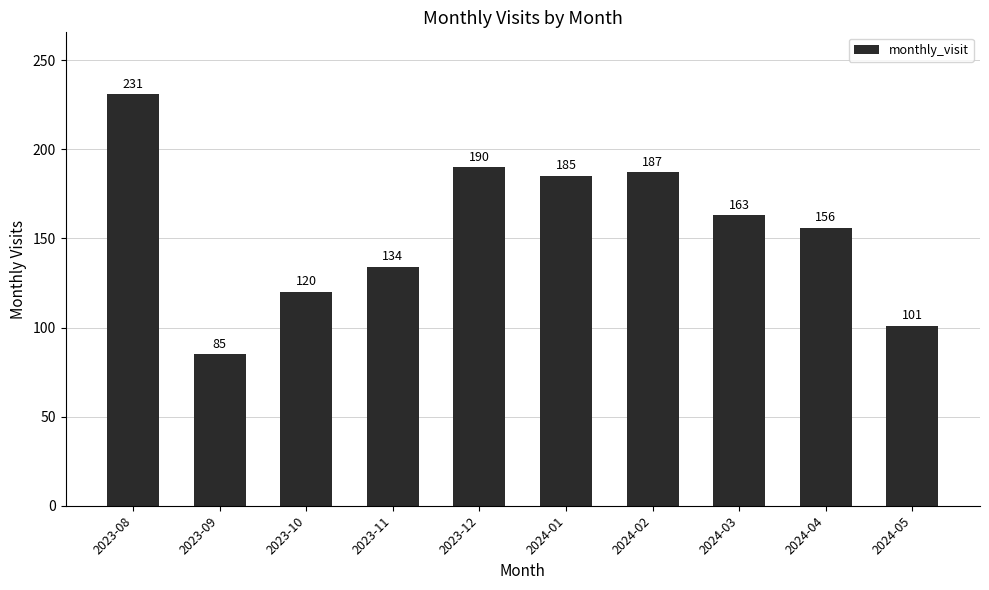

At which label does the data first exceed 163?

2023-08